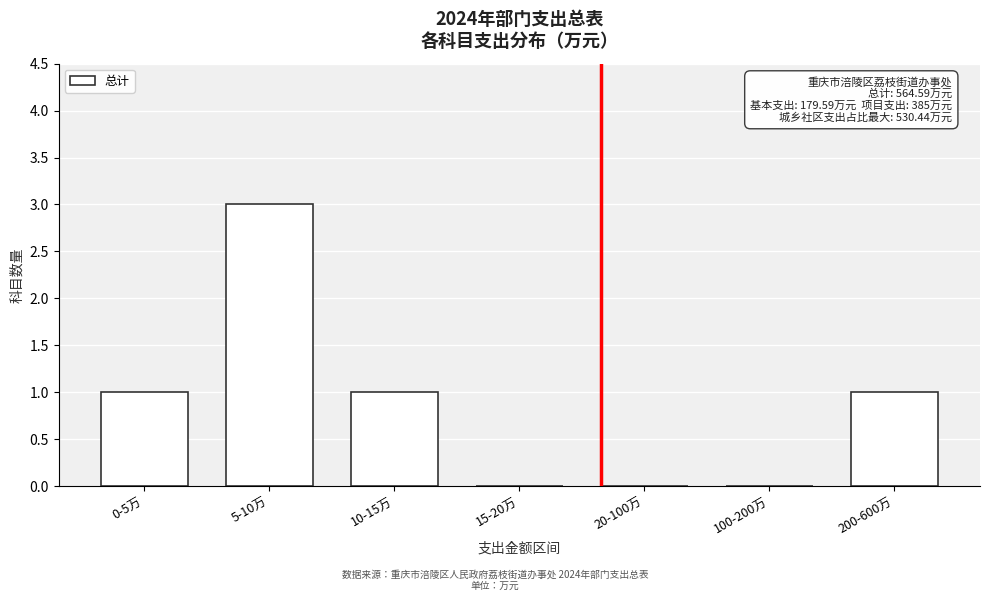

Reading left to right, what are all the values shown in this chart?

0-5万=1	5-10万=3	10-15万=1	15-20万=0	20-100万=0	100-200万=0	200-600万=1